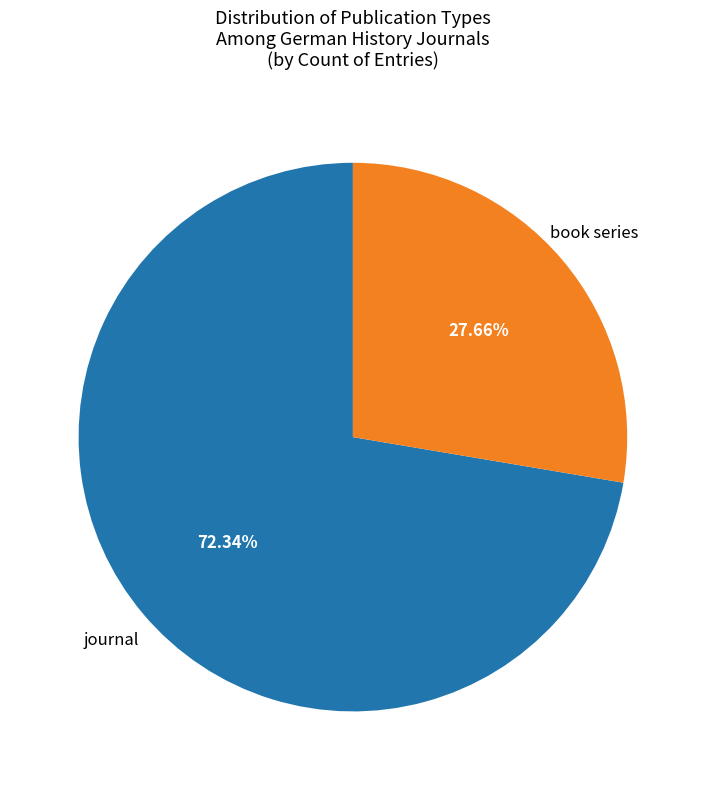

Is there any slice that represents more than half of the pie?

Yes